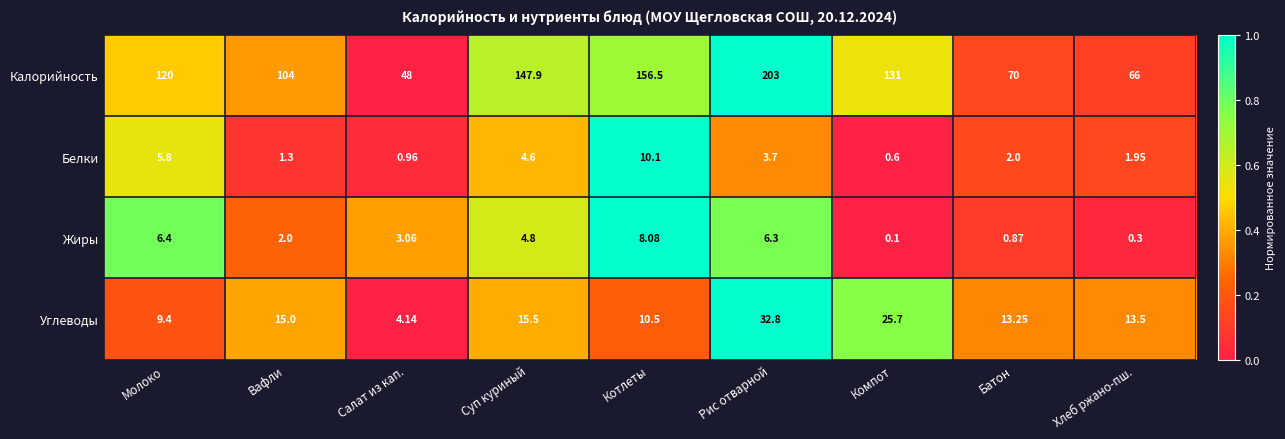

At which category is the sum across all series the highest?

Рис отварной